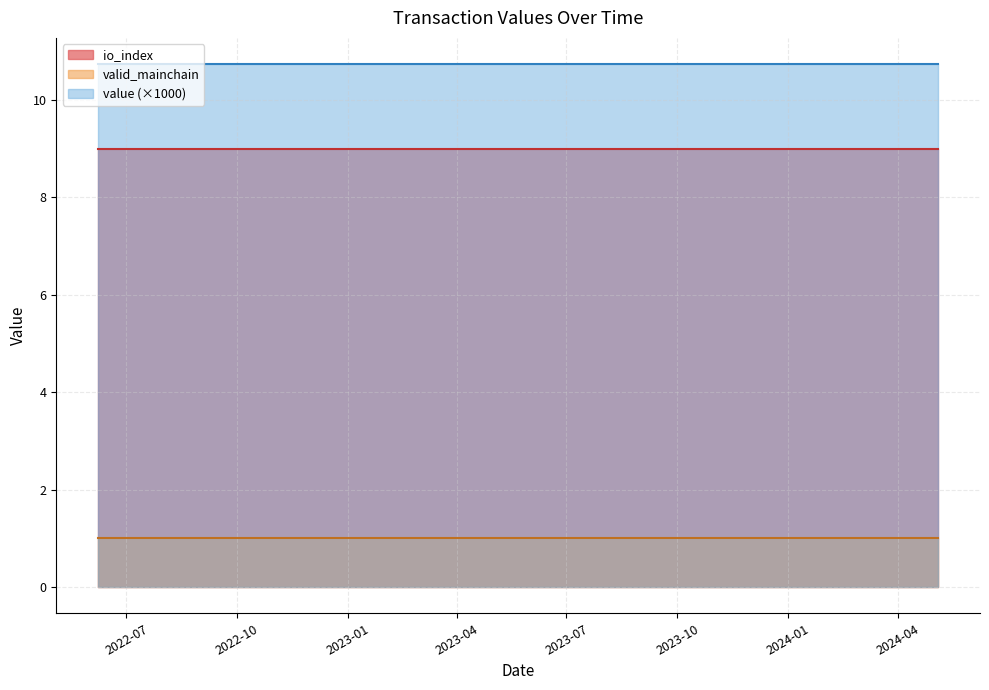

What are all the series names shown in the legend?

io_index, valid_mainchain, value (×1000)